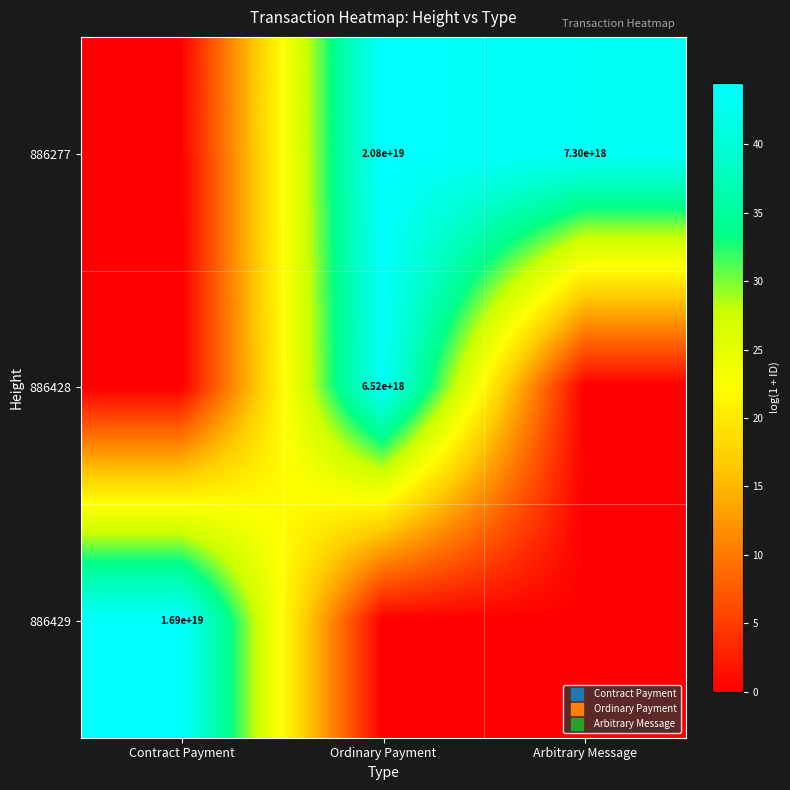

True or false: 886428 has a value of 19.5 at Contract Payment.

False